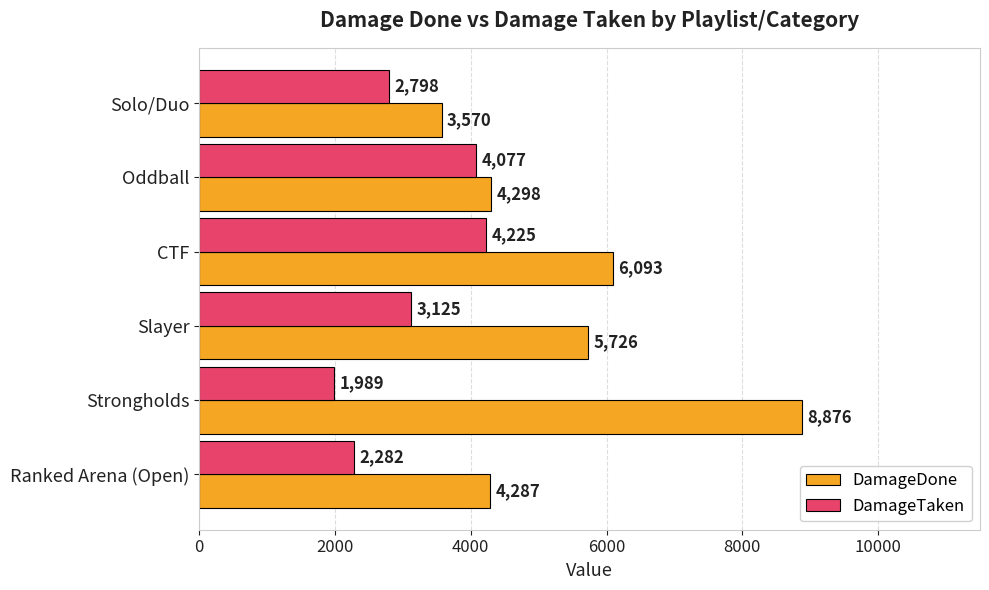

Which series has the largest total across all categories?

DamageDone